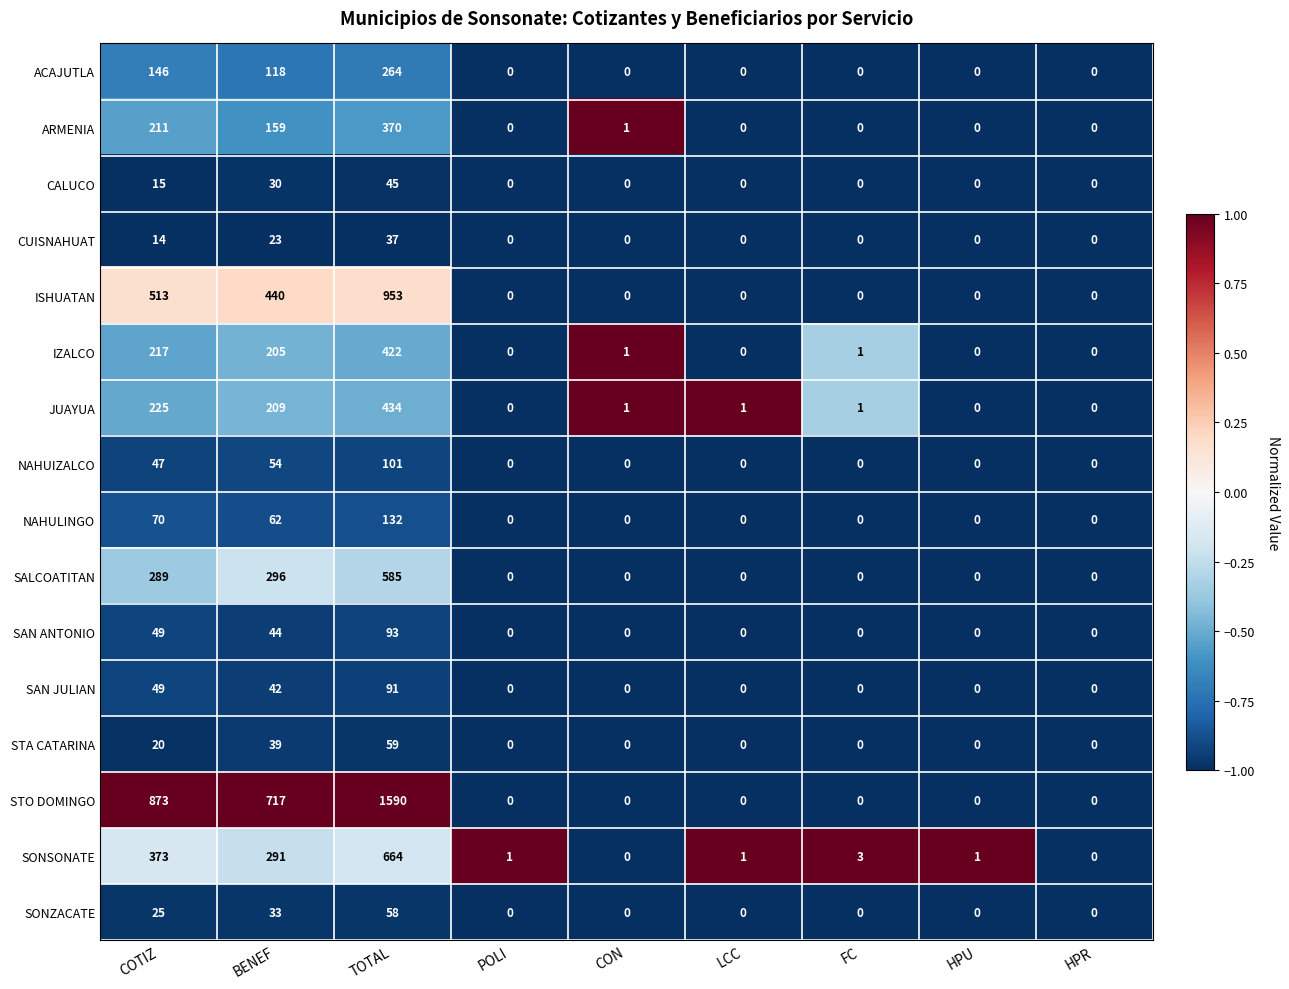

Count the number of data series in this chart.

16